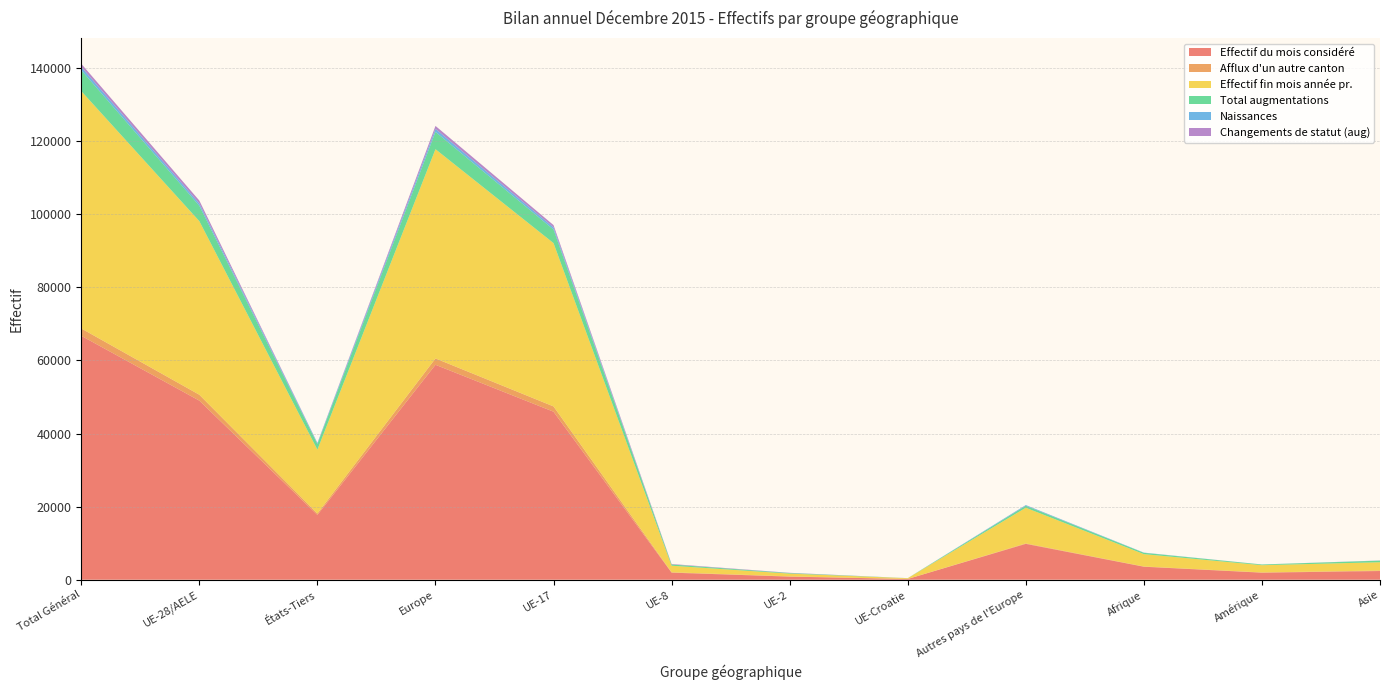

Reading left to right, transcribe all the data shown in this chart.

Effectif du mois considéré: Total Général=66744	UE-28/AELE=49005	États-Tiers=17739	Europe=58816	UE-17=45976	UE-8=1934	UE-2=849	UE-Croatie=207	Autres pays de l'Europe=9811	Afrique=3555	Amérique=1928	Asie=2379
Afflux d'un autre canton: Total Général=2009	UE-28/AELE=1615	États-Tiers=394	Europe=1740	UE-17=1449	UE-8=103	UE-2=58	UE-Croatie=4	Autres pays de l'Europe=125	Afrique=70	Amérique=62	Asie=135
Effectif fin mois année pr.: Total Général=64949	UE-28/AELE=47496	États-Tiers=17453	Europe=57253	UE-17=44689	UE-8=1794	UE-2=762	UE-Croatie=202	Autres pays de l'Europe=9757	Afrique=3376	Amérique=1983	Asie=2268
Total augmentations: Total Général=5730	UE-28/AELE=4203	États-Tiers=1527	Europe=4738	UE-17=3705	UE-8=334	UE-2=148	UE-Croatie=16	Autres pays de l'Europe=535	Afrique=358	Amérique=189	Asie=440
Naissances: Total Général=909	UE-28/AELE=628	États-Tiers=281	Europe=816	UE-17=594	UE-8=25	UE-2=6	UE-Croatie=3	Autres pays de l'Europe=188	Afrique=57	Amérique=8	Asie=28
Changements de statut (aug): Total Général=844	UE-28/AELE=803	États-Tiers=41	Europe=817	UE-17=625	UE-8=109	UE-2=68	UE-Croatie=1	Autres pays de l'Europe=14	Afrique=3	Amérique=7	Asie=17